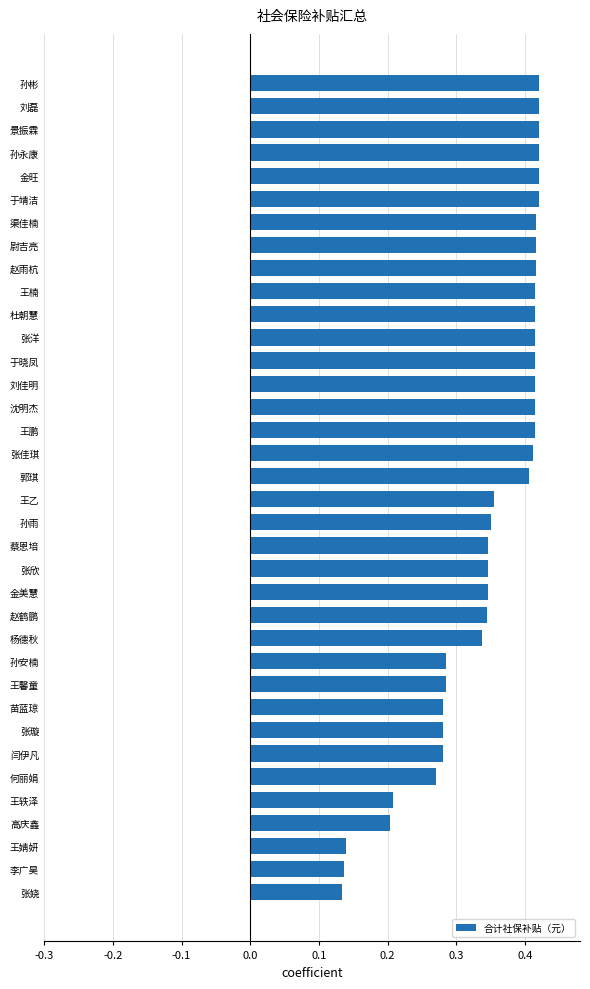

Count the values in the range 0 to 1.

36